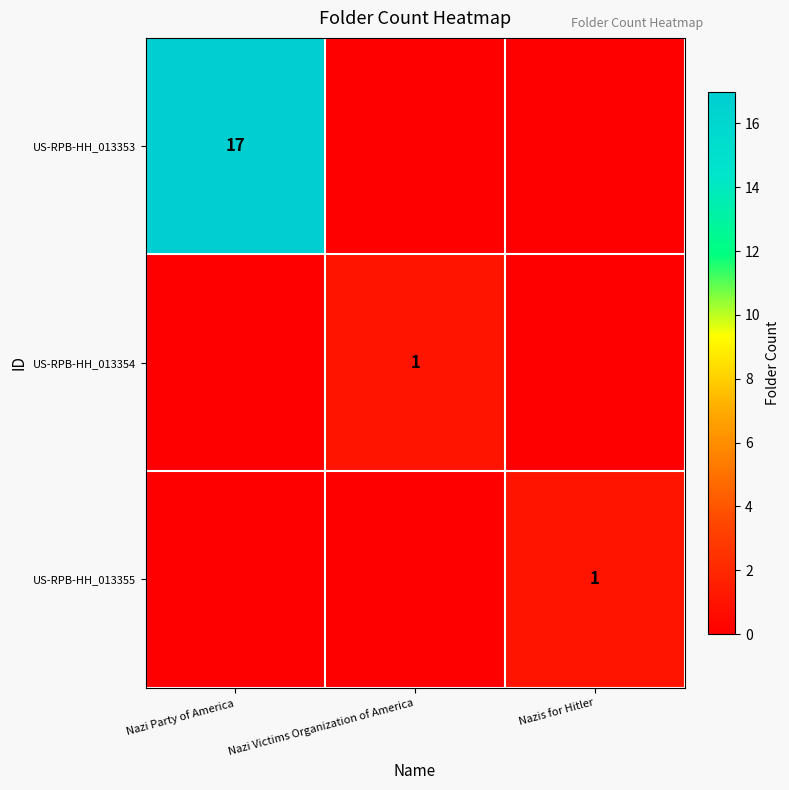

The value of US-RPB-HH_013355 at Nazis for Hitler is 1. True or false?

True